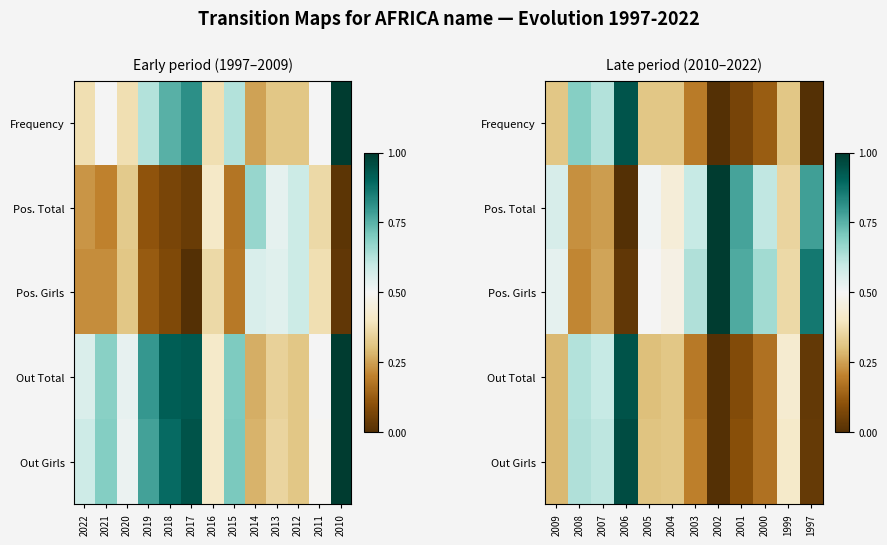

What is the maximum value shown in the chart?

1.0